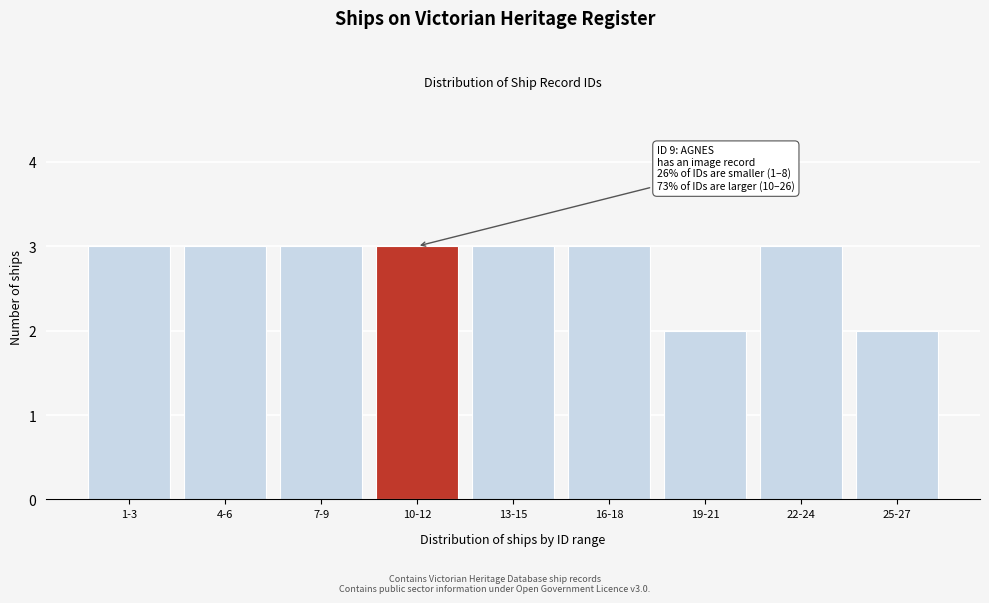

Reading left to right, list all the values displayed in this chart.

3	3	3	3	3	3	2	3	2